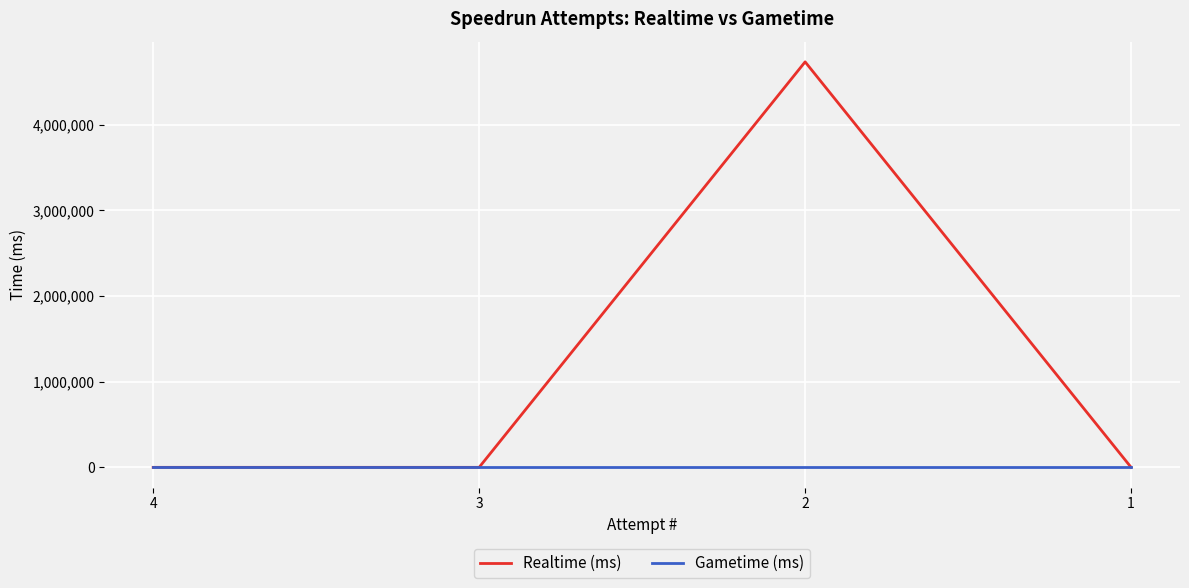

What is the greatest value displayed?

4736155